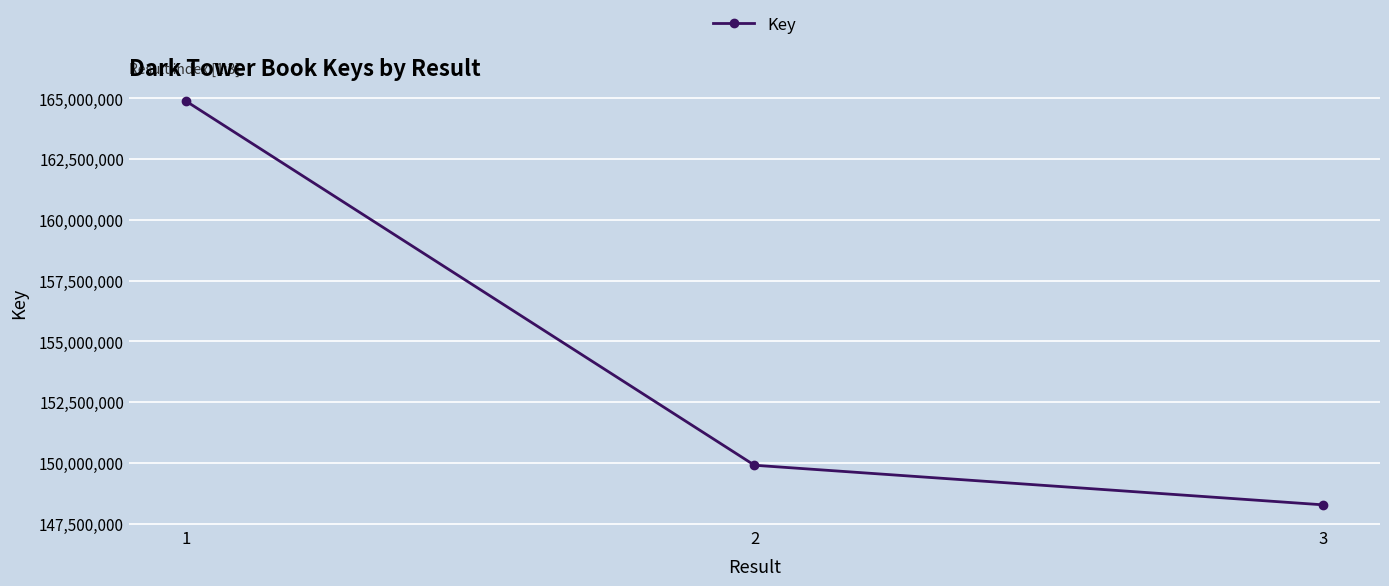

At which label is the value closest to 156579528?

2